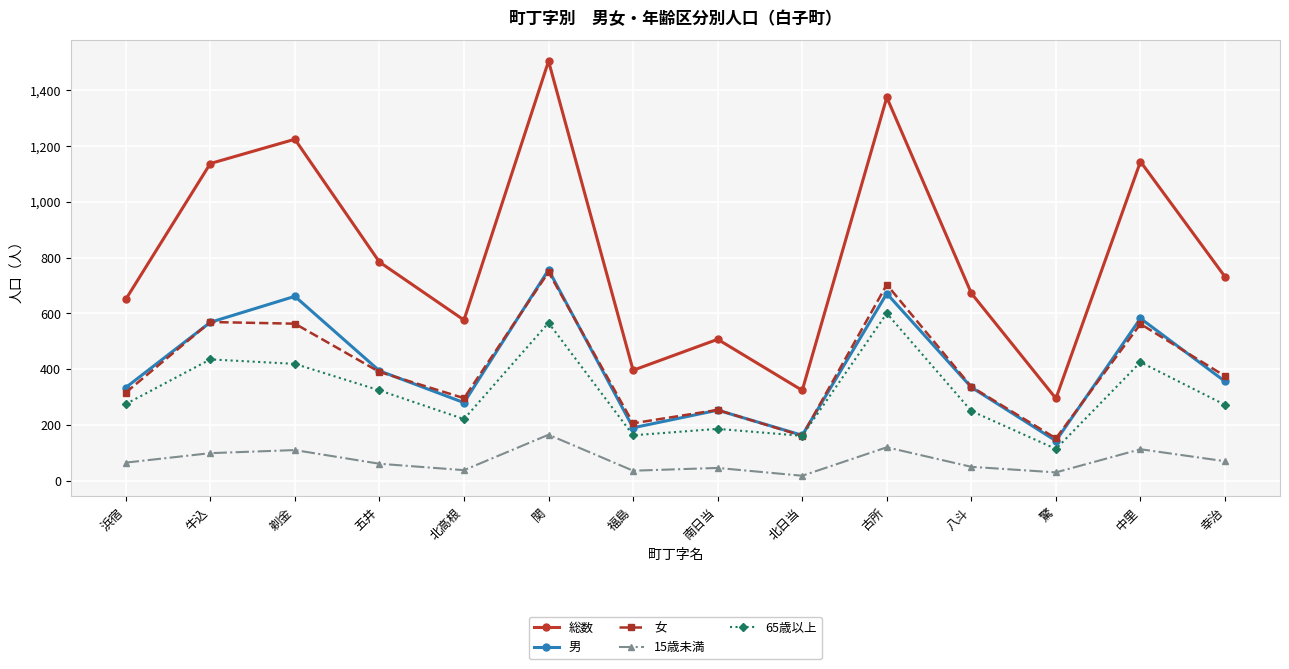

What is the value of the 女 point at the 3rd from the left?

563